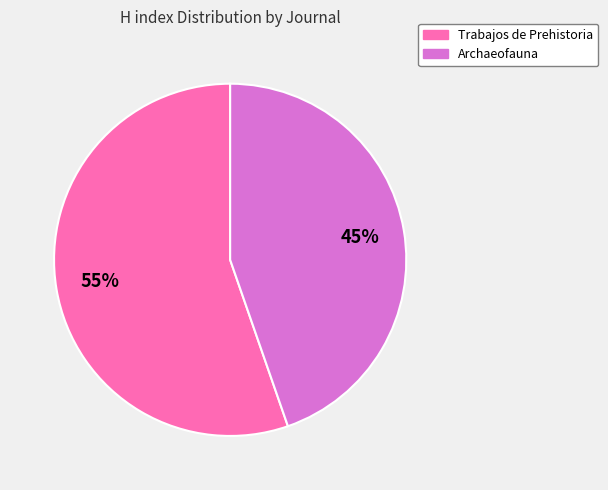

Does any single category account for the majority?

Yes